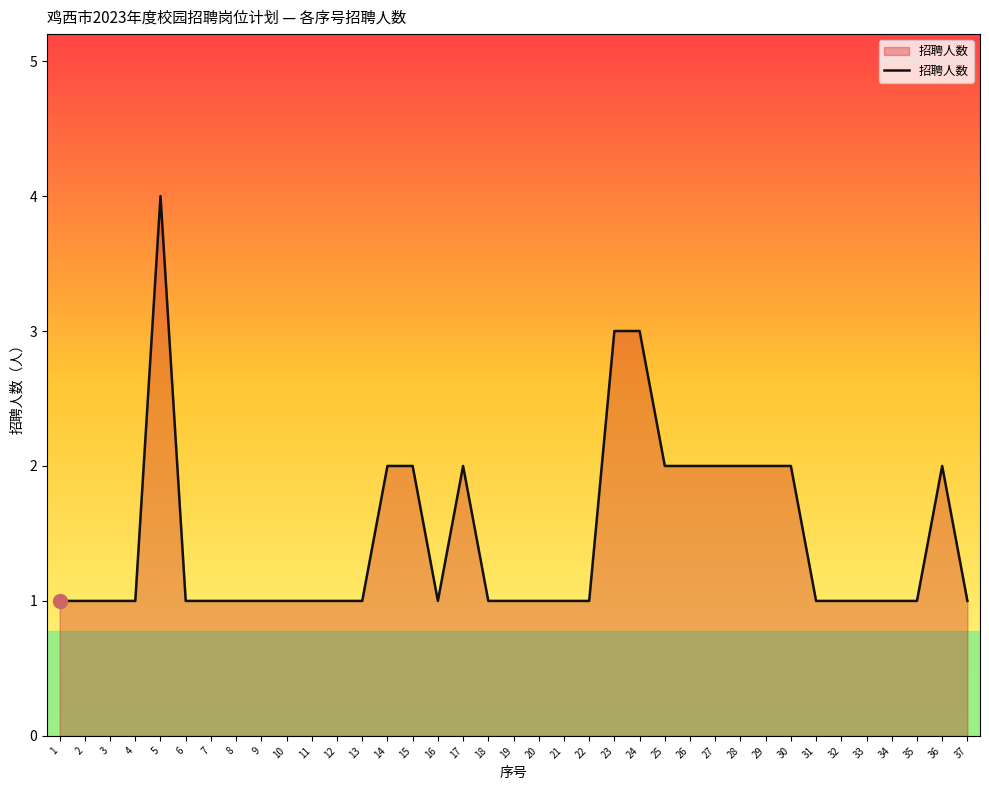

What is the average value?

1